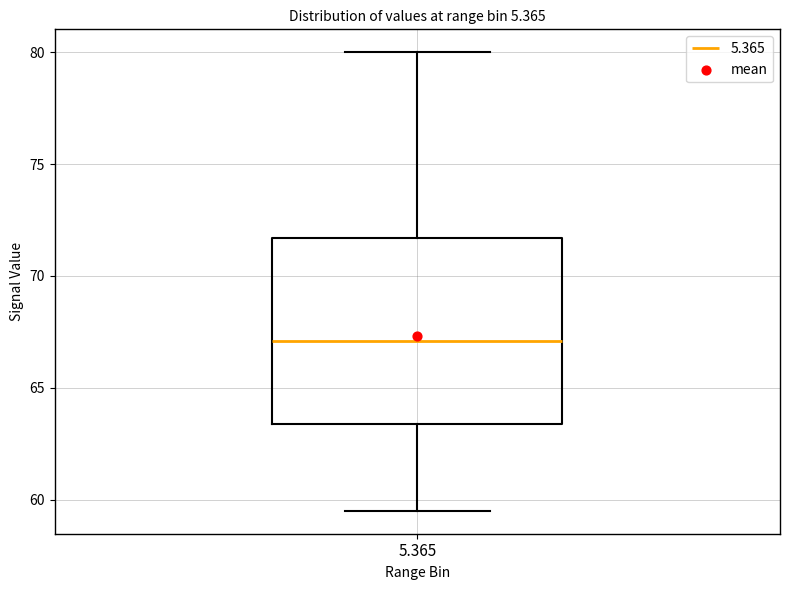

Transcribe this box plot: give where the median line is, the range the box spans, and where the two whiskers end, as read against the y-axis. The values are not printed on the chart, so give them approximately, as read against the axis.

median 67.0, box 63.5 to 71.5, whiskers 59.5 to 80.0